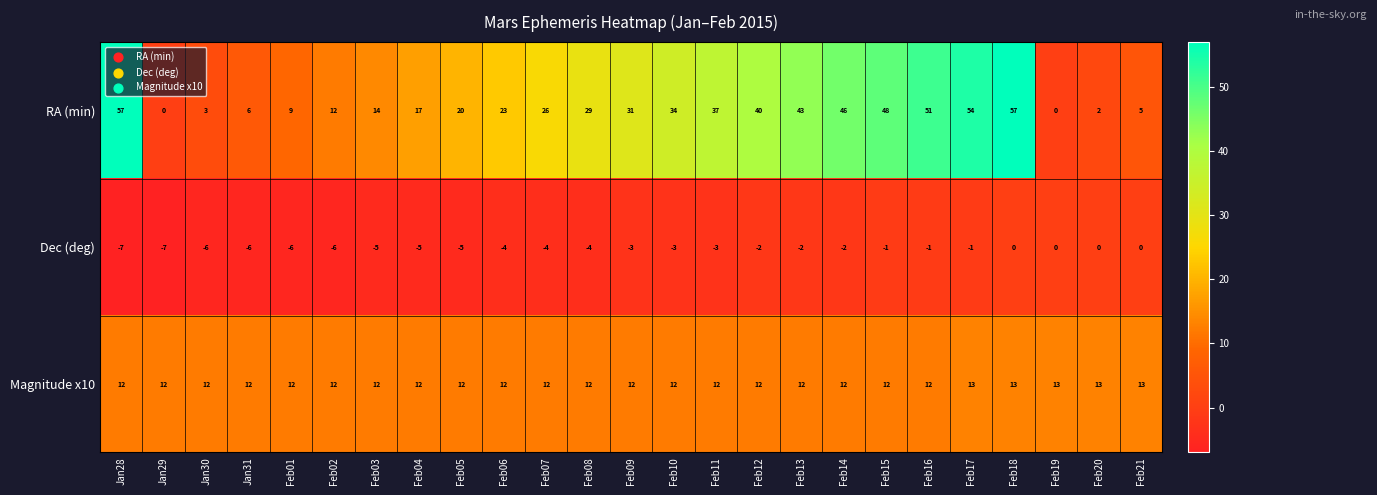

Count the number of categories in the chart.

25